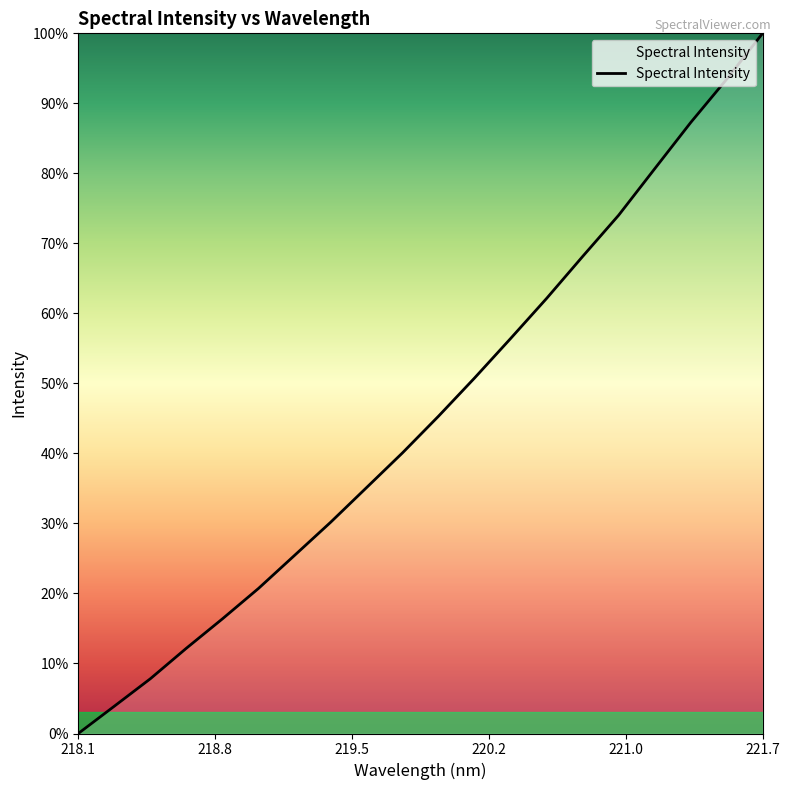

What is the greatest value displayed?

100.0